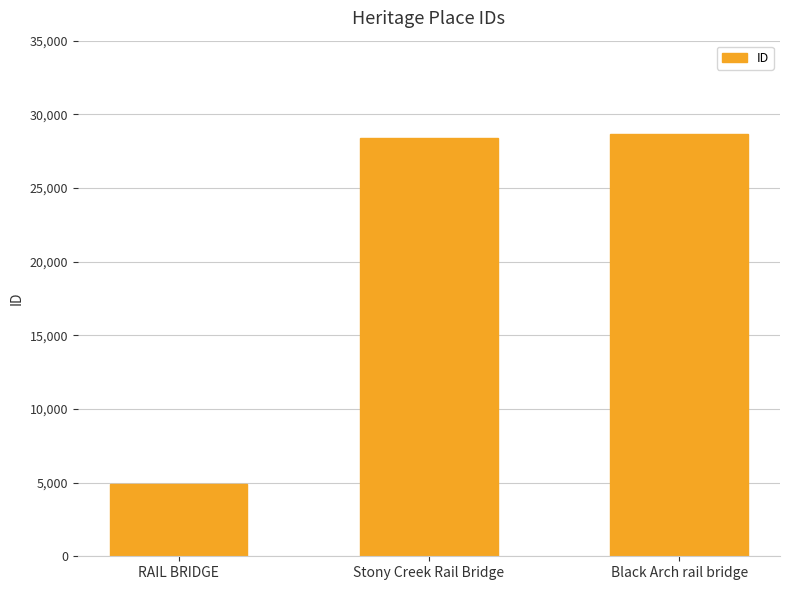

List the labels in order of value, smallest first.

RAIL BRIDGE, Stony Creek Rail Bridge, Black Arch rail bridge